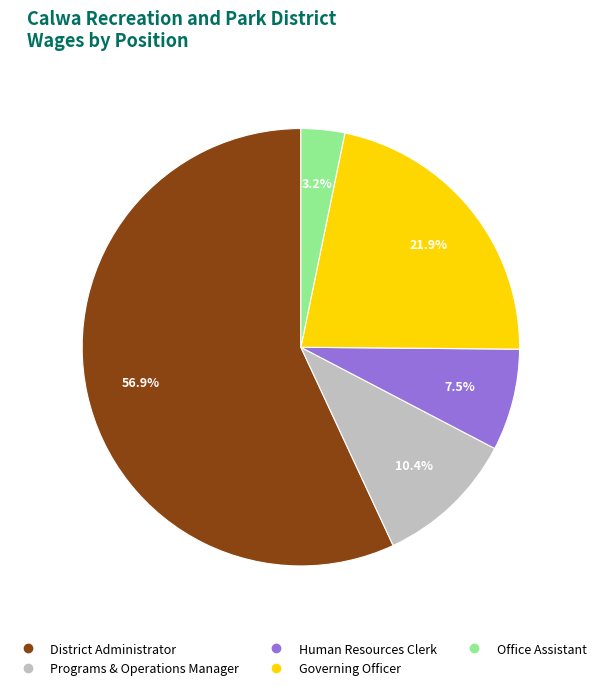

How many slices are in this pie chart?

5